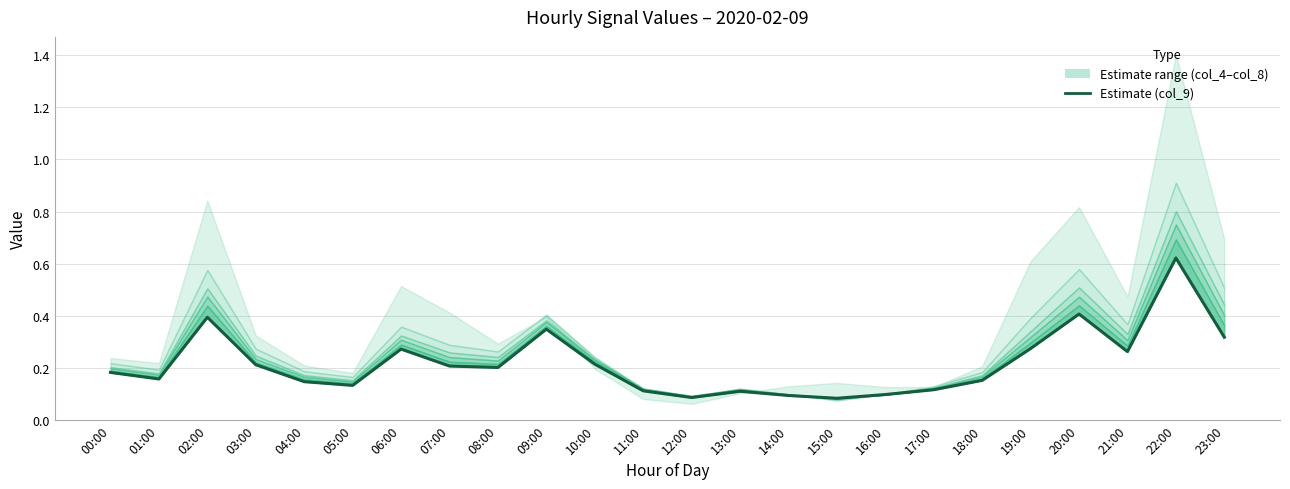

Reading left to right, what are all the values shown in this chart?

00:00=0.2	01:00=0.2	02:00=0.4	03:00=0.2	04:00=0.1	05:00=0.1	06:00=0.3	07:00=0.2	08:00=0.2	09:00=0.3	10:00=0.2	11:00=0.1	12:00=0.1	13:00=0.1	14:00=0.1	15:00=0.1	16:00=0.1	17:00=0.1	18:00=0.2	19:00=0.3	20:00=0.4	21:00=0.3	22:00=0.6	23:00=0.3